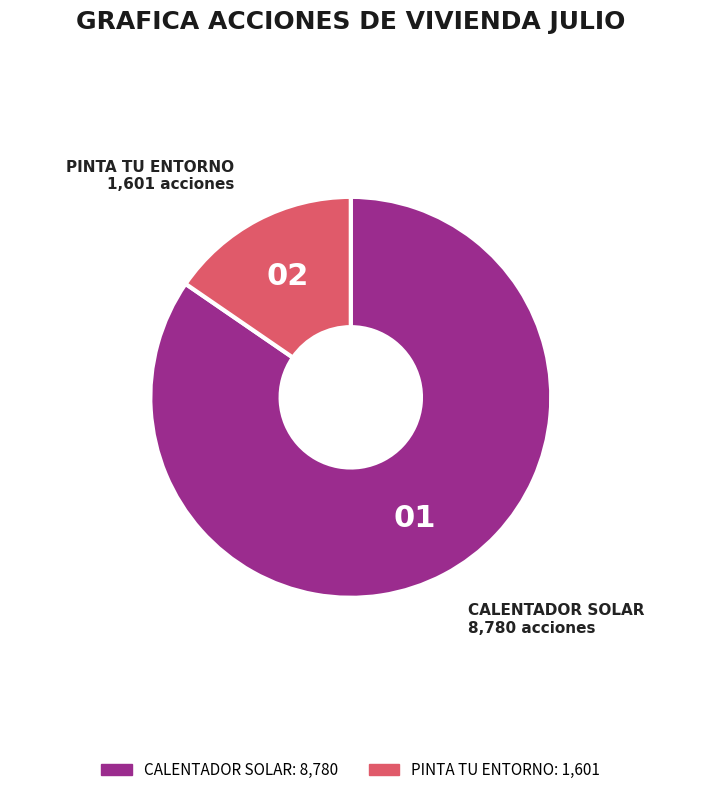

What is the ratio of the value at PINTA TU ENTORNO to the value at CALENTADOR SOLAR?

0.2